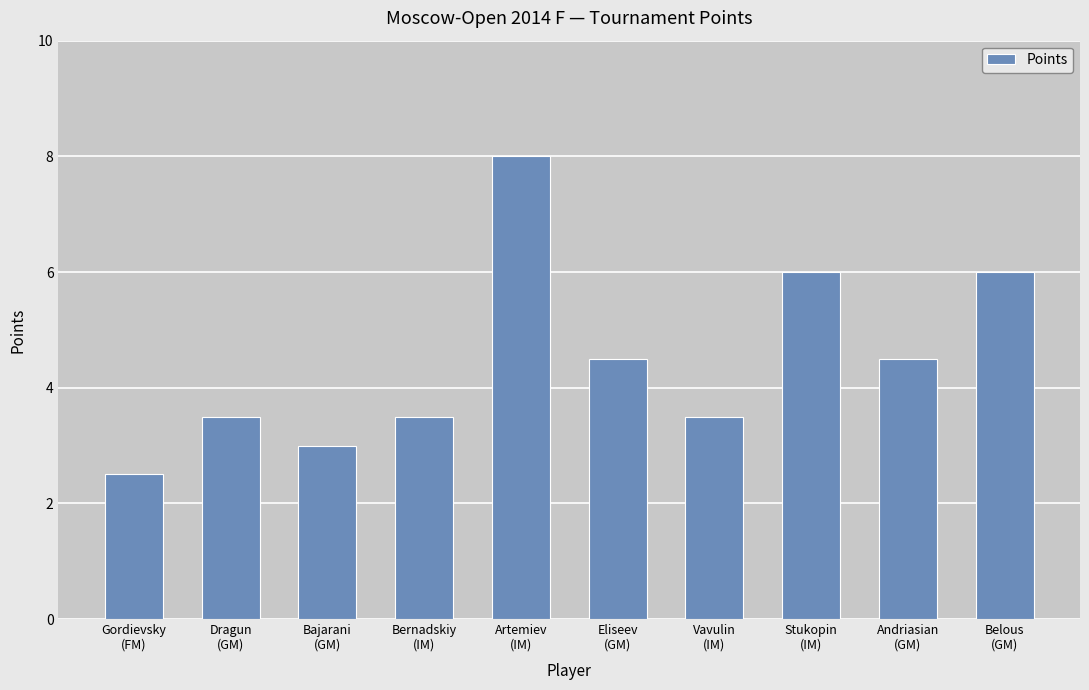

Reading right to left, what are all the values shown in this chart?

6.0	4.5	6.0	3.5	4.5	8.0	3.5	3.0	3.5	2.5